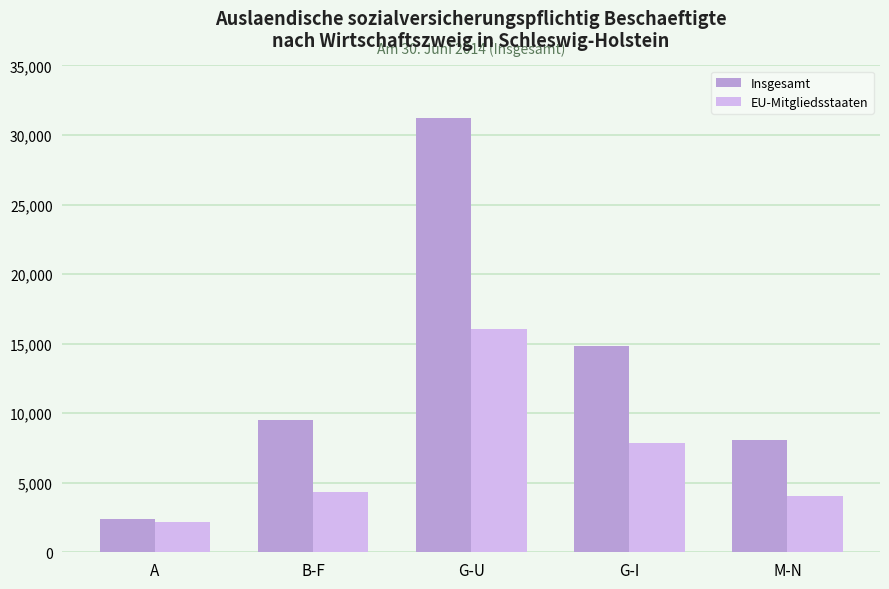

What position from the left is G-U?

3